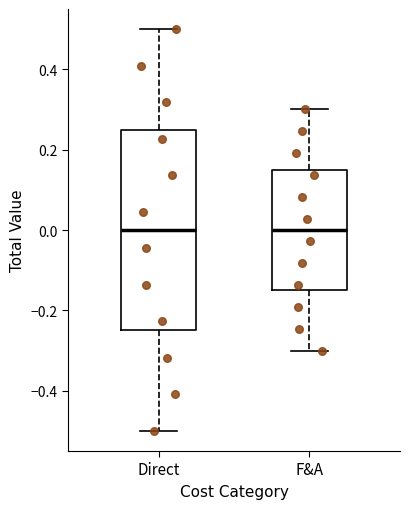

Where does the upper whisker of the box for Direct end on the y-axis? The values are not printed on the chart, so give them approximately, as read against the axis.

0.50